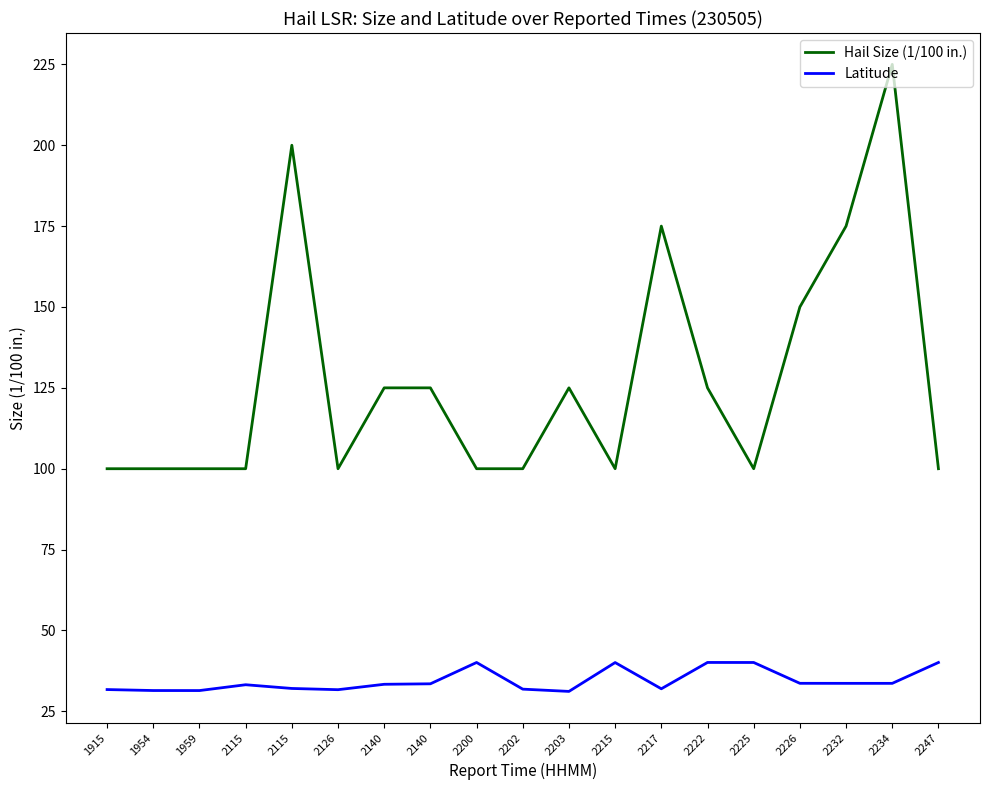

Reading left to right, what are all the values shown in this chart?

Hail Size (1/100 in.): 100.0	100.0	100.0	100.0	200.0	100.0	125.0	125.0	100.0	100.0	125.0	100.0	175.0	125.0	100.0	150.0	175.0	225.0	100.0
Latitude: 31.7	31.4	31.4	33.2	32.1	31.7	33.4	33.5	40.1	31.9	31.2	40.1	32.0	40.1	40.1	33.7	33.6	33.6	40.1